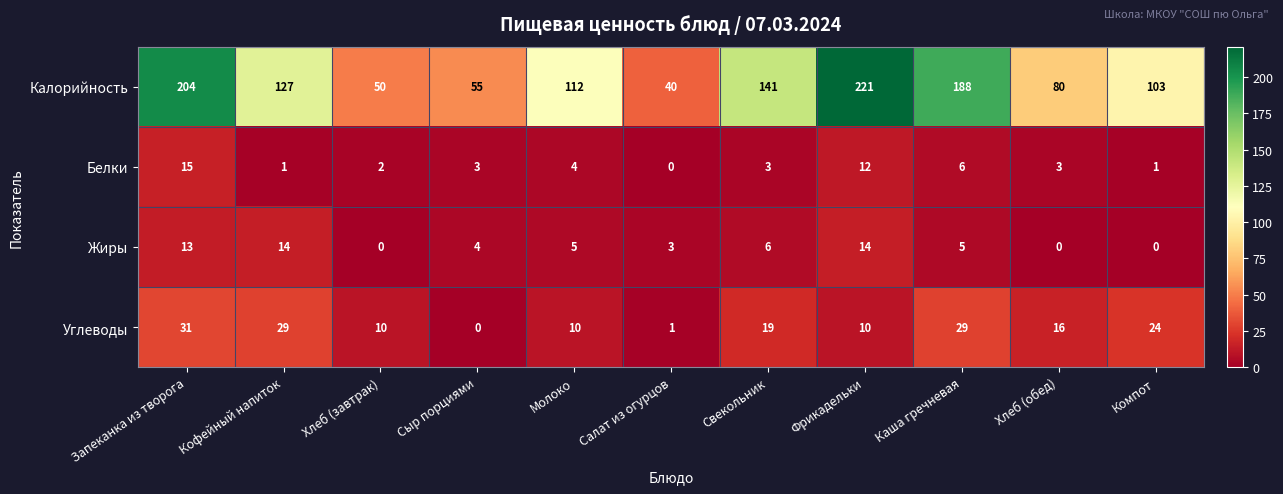

Rank the series by their maximum value, from highest to lowest.

Калорийность, Углеводы, Белки, Жиры